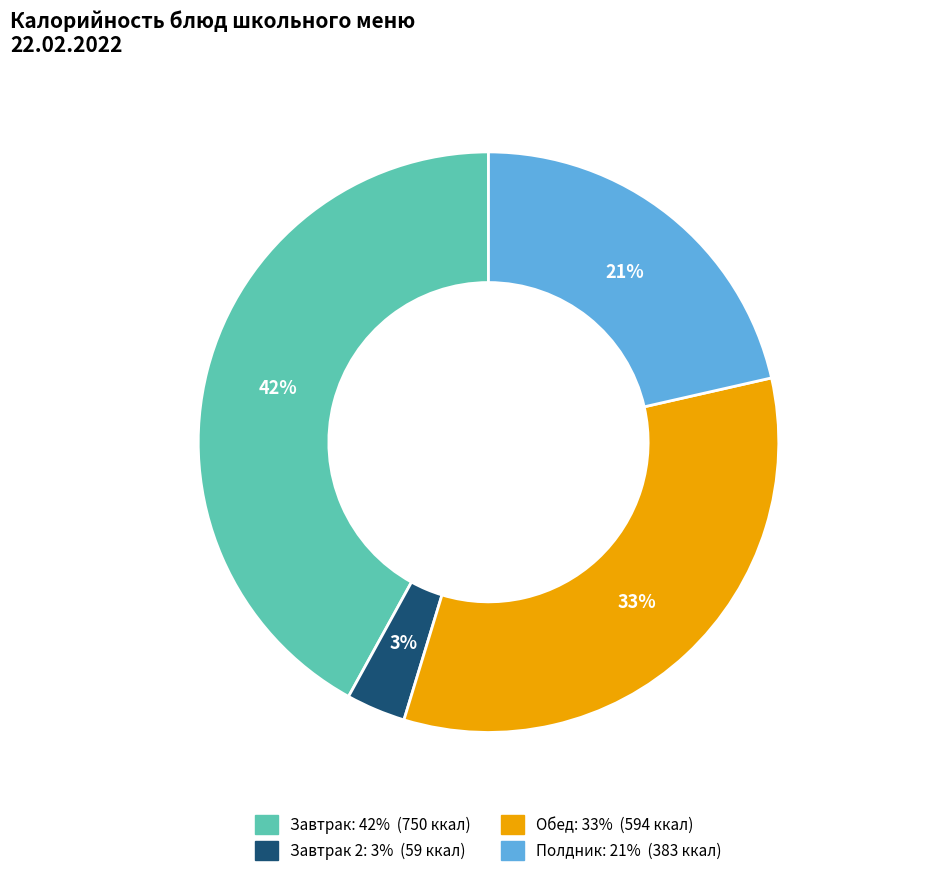

How many slices are in this pie chart?

4